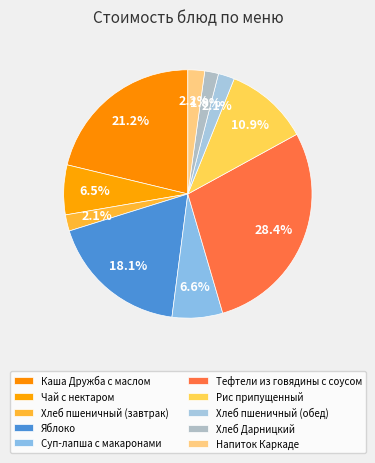

How many slices are in this pie chart?

10